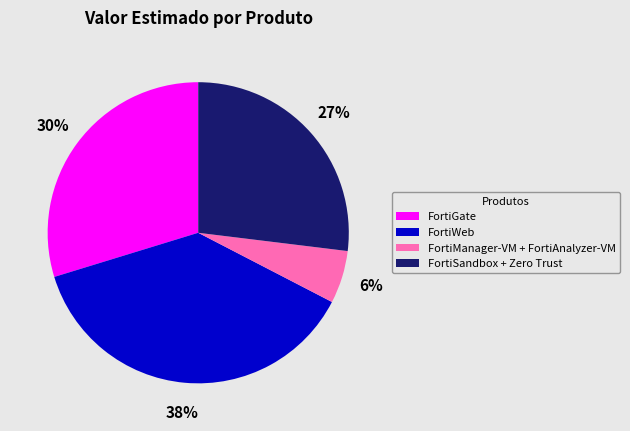

What is the ratio of the value at FortiSandbox + Zero Trust to the value at FortiWeb?

0.7